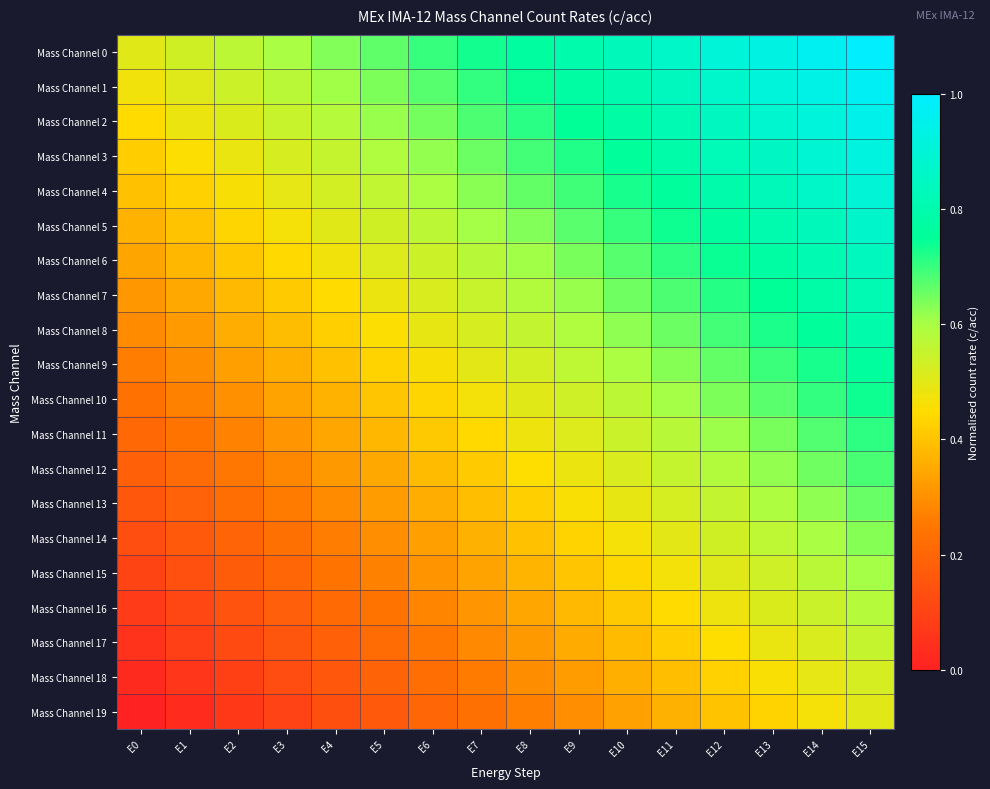

At E14, list the series in order from smallest to largest.

Mass Channel 19, Mass Channel 18, Mass Channel 17, Mass Channel 16, Mass Channel 15, Mass Channel 14, Mass Channel 13, Mass Channel 12, Mass Channel 11, Mass Channel 10, Mass Channel 9, Mass Channel 8, Mass Channel 7, Mass Channel 6, Mass Channel 5, Mass Channel 4, Mass Channel 3, Mass Channel 2, Mass Channel 1, Mass Channel 0